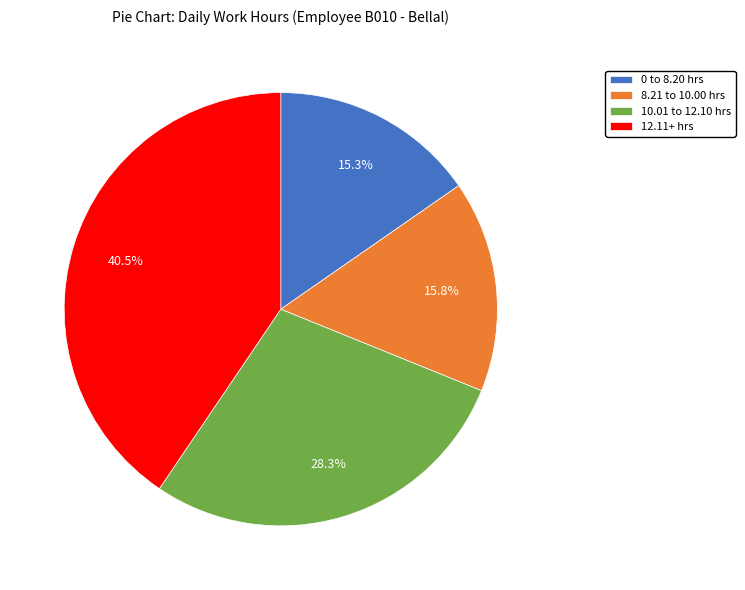

Does 8.21 to 10.00 hrs represent more than half of the total?

No